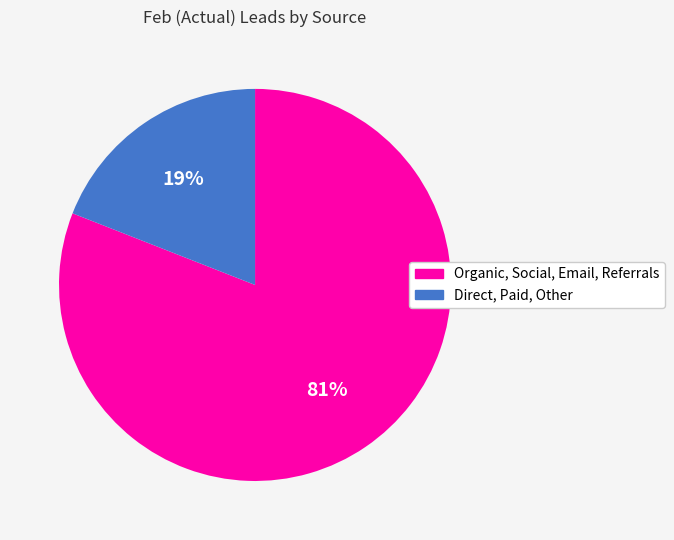

What is the largest slice in the pie chart?

Organic, Social, Email, Referrals